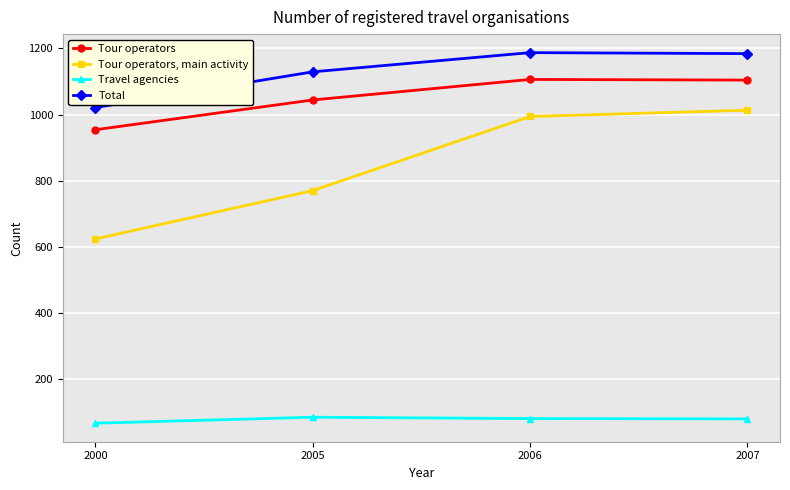

What is the total value across all series at 2000?

2666